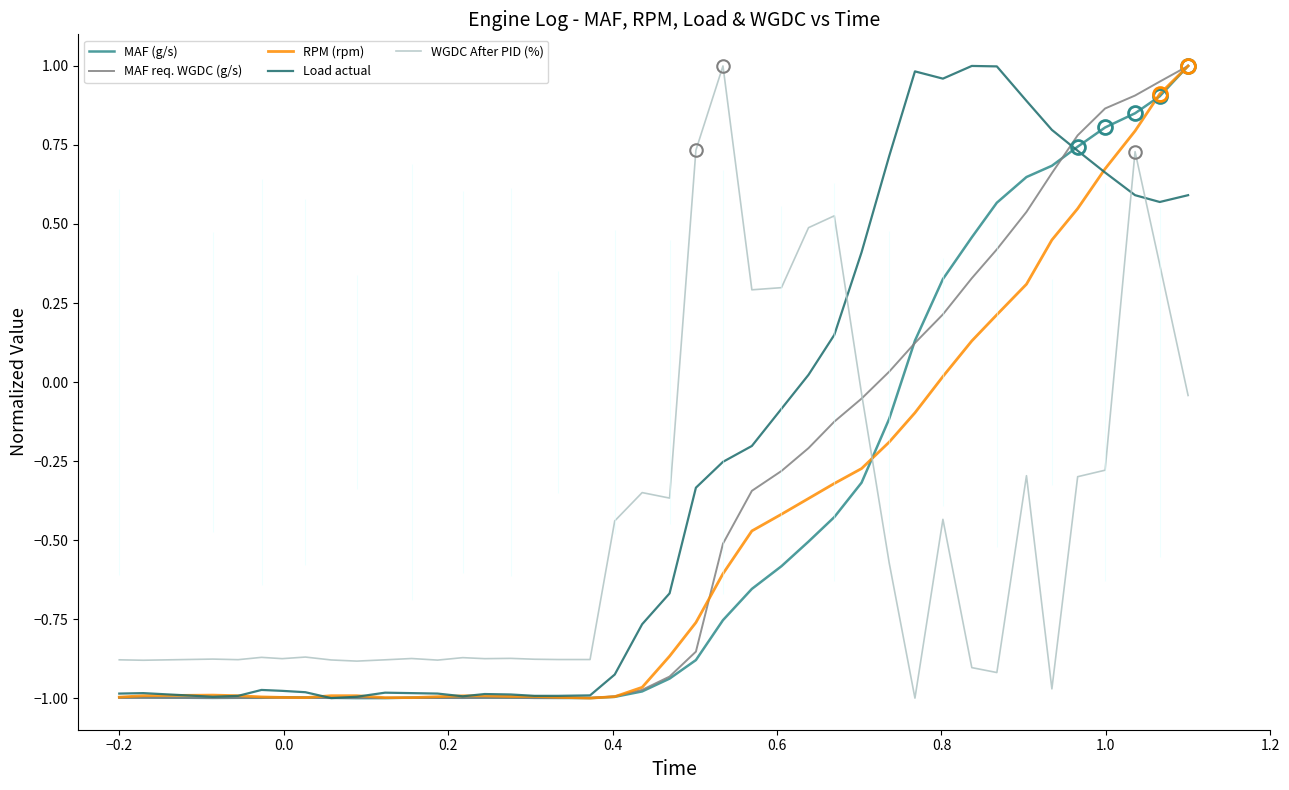

After their last crossing, which series has the higher values: WGDC After PID (%) or Load actual?

Load actual